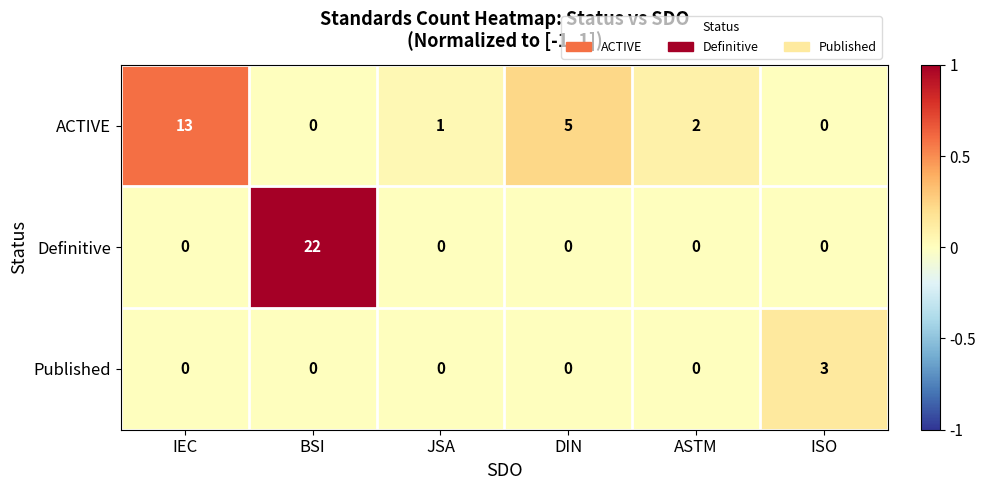

How many distinct data groups are displayed?

3